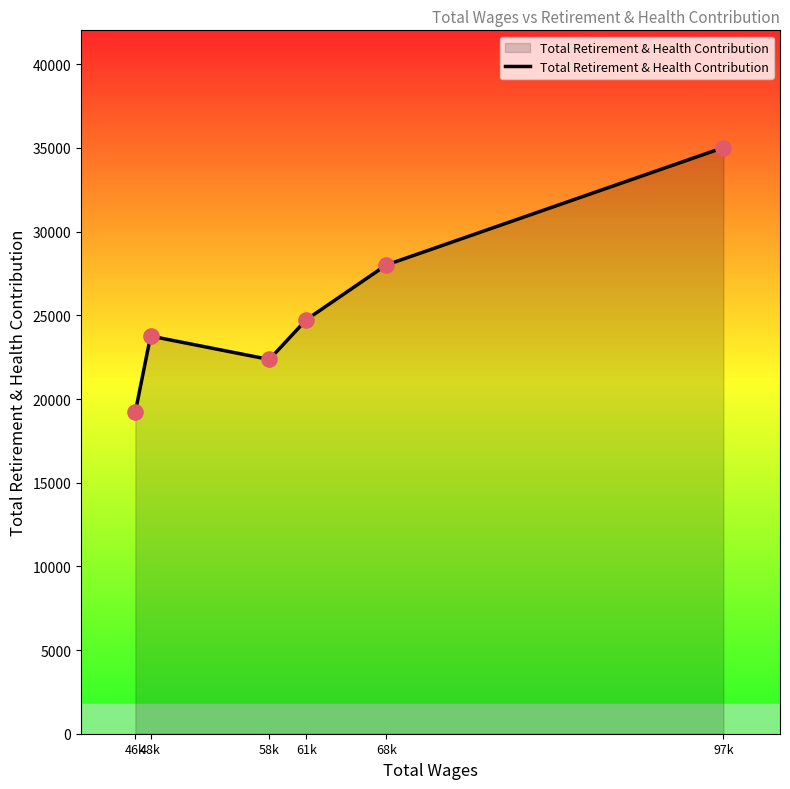

Which has a higher value, 61k or 68k?

68k